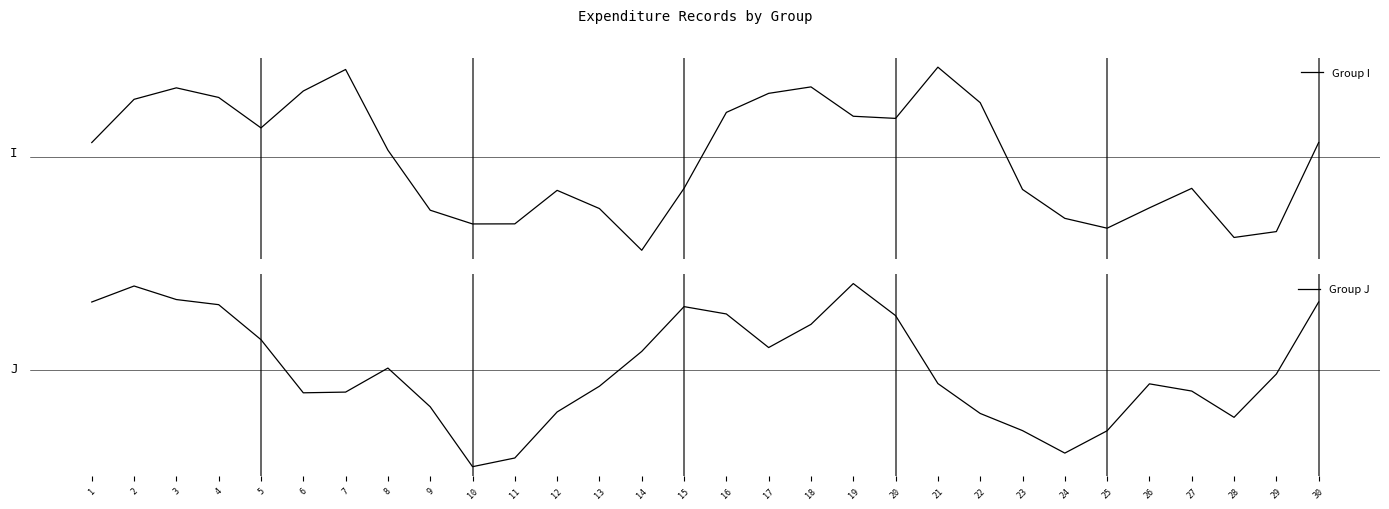

Which series has the widest spread of values?

Group J